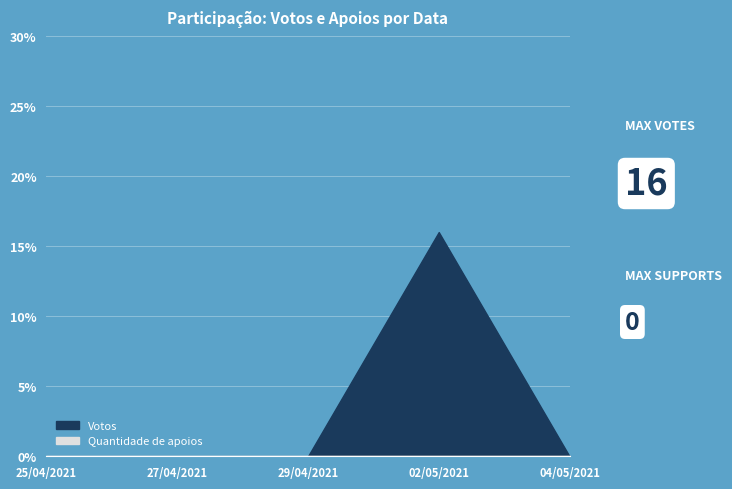

True or false: Quantidade de apoios and Votos intersect in this chart.

False